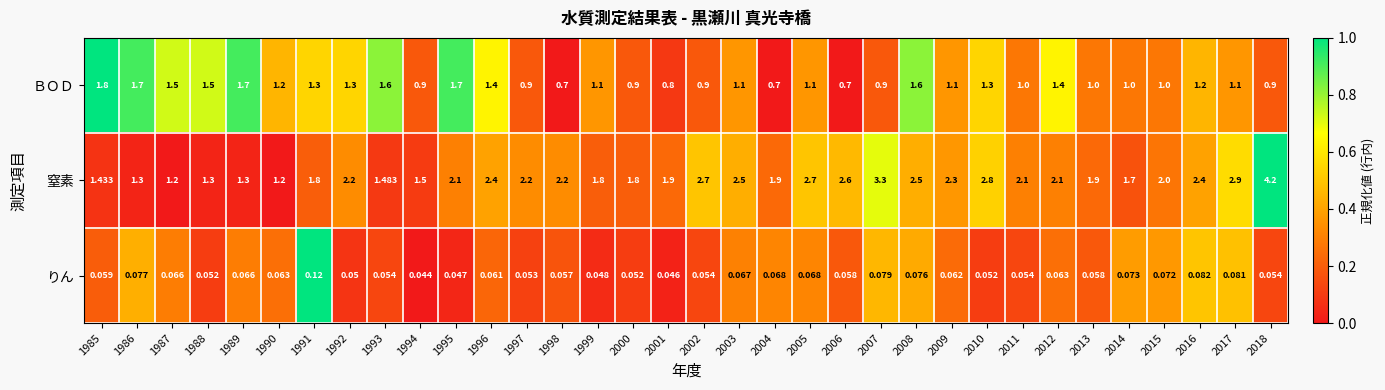

Which series has the largest range (max minus min)?

窒素